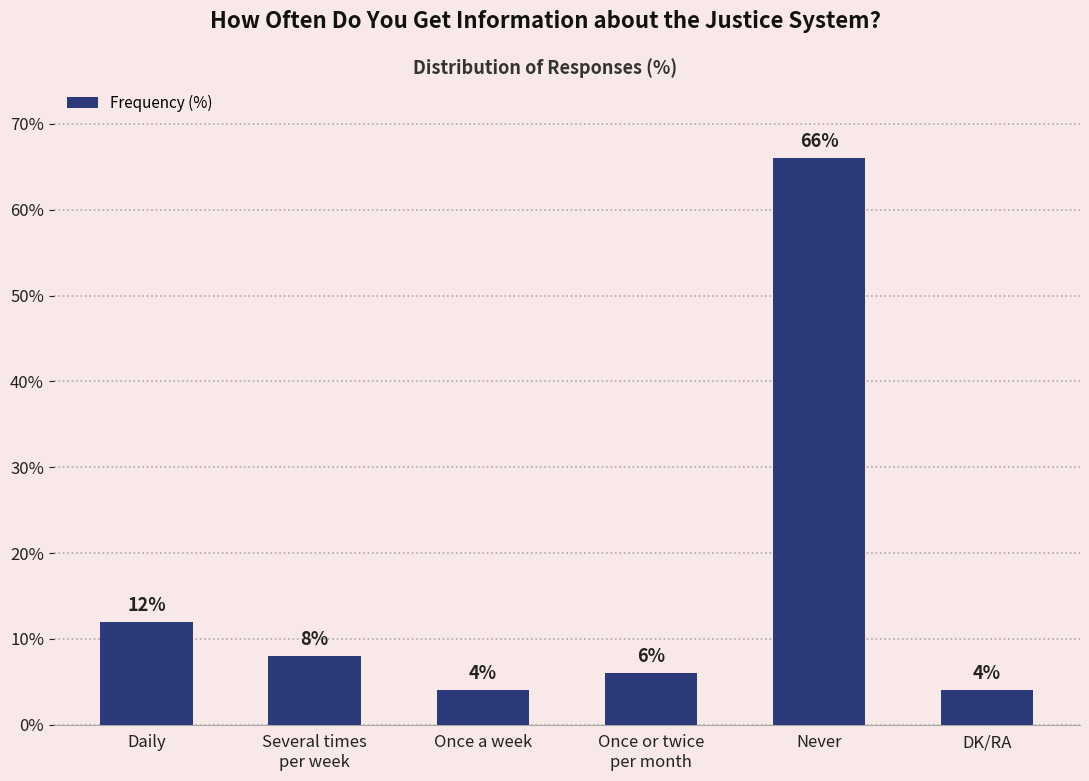

Which label corresponds to the largest value in the chart?

Never